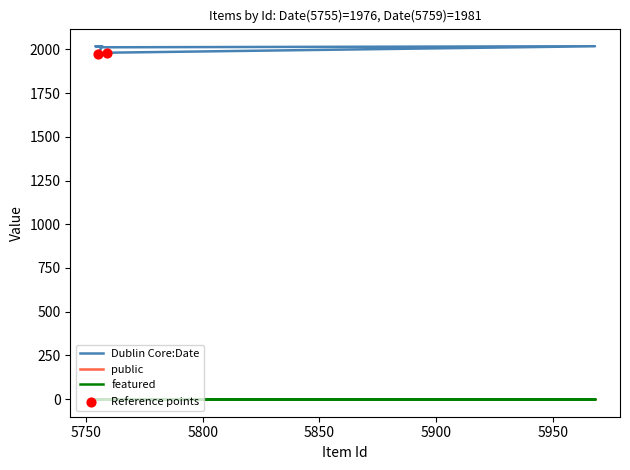

What is the total value across all series at 5758?

2013